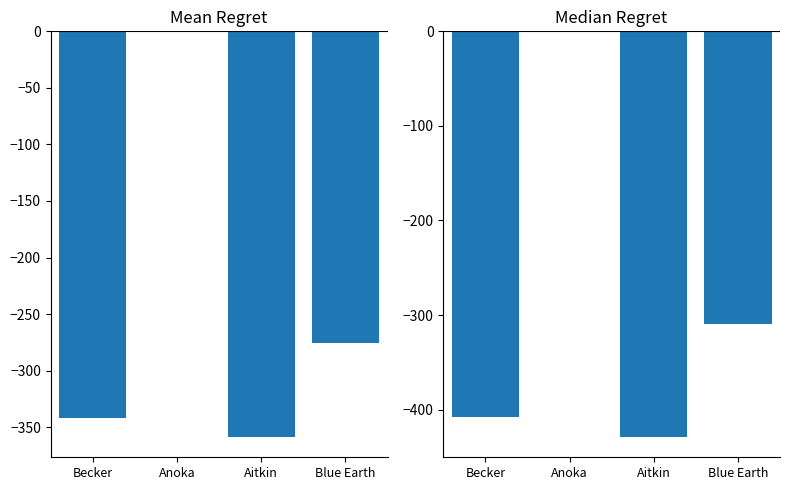

Does the chart contain stacked bars?

No